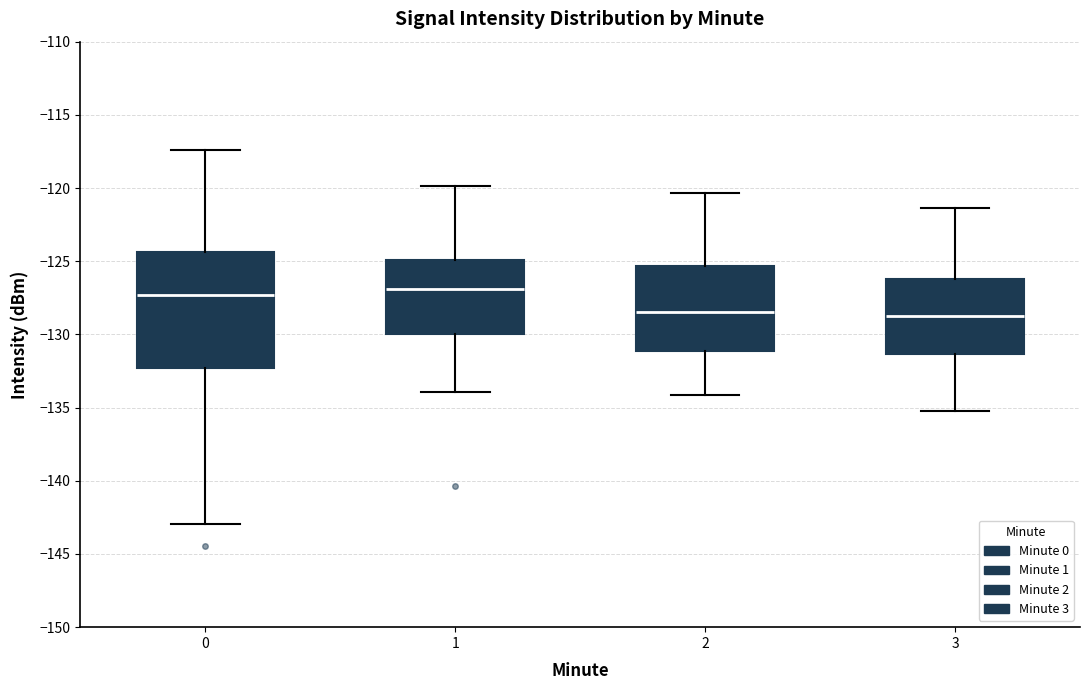

Reading left to right, read every box against the y-axis: the position of its median line, the range the box covers, and the ends of its whiskers. The values are not printed on the chart, so give them approximately, as read against the axis.

0: median -127.5, box -132.5 to -124.5, whiskers -143.0 to -117.5
1: median -127.0, box -130.0 to -125.0, whiskers -134.0 to -120.0
2: median -128.5, box -131.0 to -125.5, whiskers -134.0 to -120.5
3: median -128.5, box -131.5 to -126.0, whiskers -135.0 to -121.5